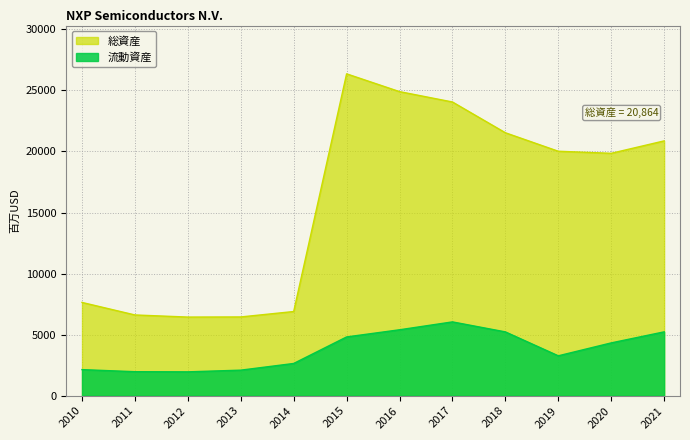

At which label does 流動資産 first exceed 4324?

2015